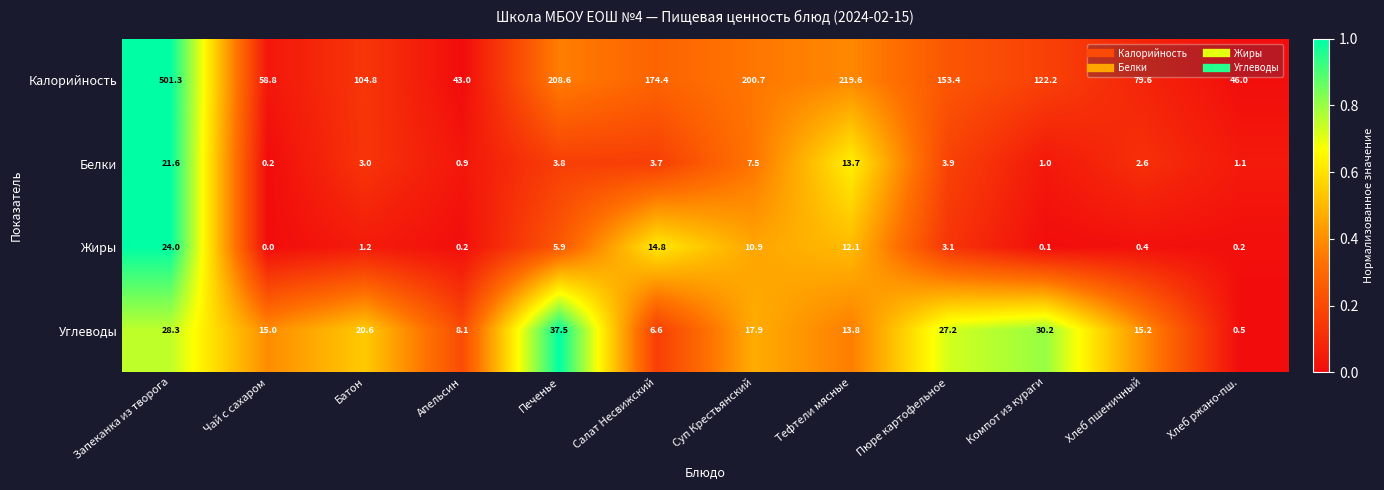

Which label corresponds to the largest value in the chart?

Запеканка из творога